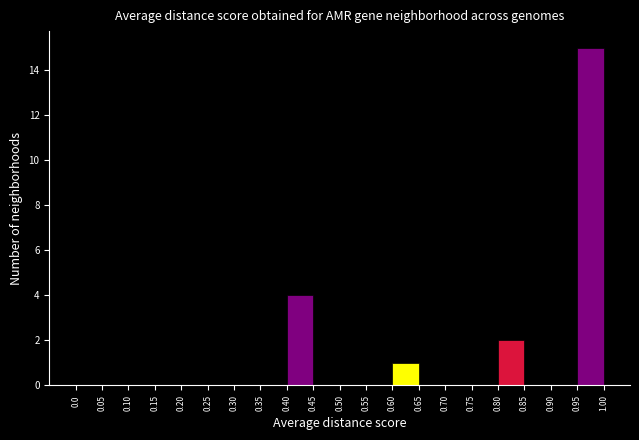

Reading left to right, list every bar in this chart as the range it spans on the x-axis followed by its height. The values are not printed on the chart, so give them approximately, as read against the axis.

0.0 to 0.05: 0
0.05 to 0.10: 0
0.10 to 0.15: 0
0.15 to 0.20: 0
0.20 to 0.25: 0
0.25 to 0.30: 0
0.30 to 0.35: 0
0.35 to 0.40: 0
0.40 to 0.45: 4
0.45 to 0.50: 0
0.50 to 0.55: 0
0.55 to 0.60: 0
0.60 to 0.65: 1
0.65 to 0.70: 0
0.70 to 0.75: 0
0.75 to 0.80: 0
0.80 to 0.85: 2
0.85 to 0.90: 0
0.90 to 0.95: 0
0.95 to 1.00: 15